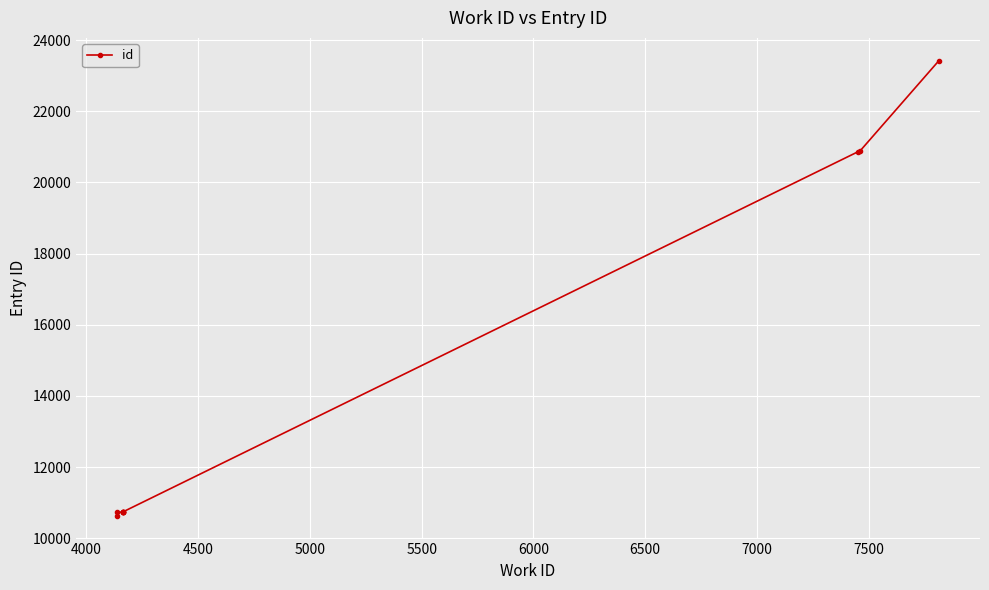

Reading left to right, extract all data points from this chart.

10632	10733	10734	10735	10736	10737	10738	20866	20877	23423